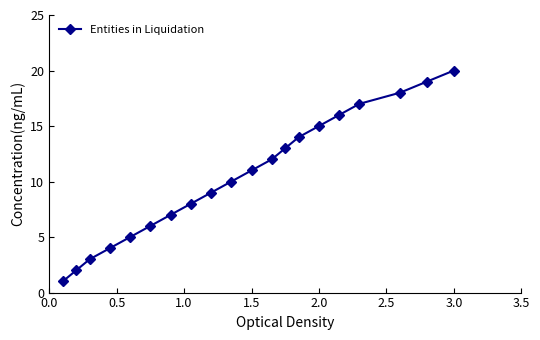

What is the greatest value displayed?

20